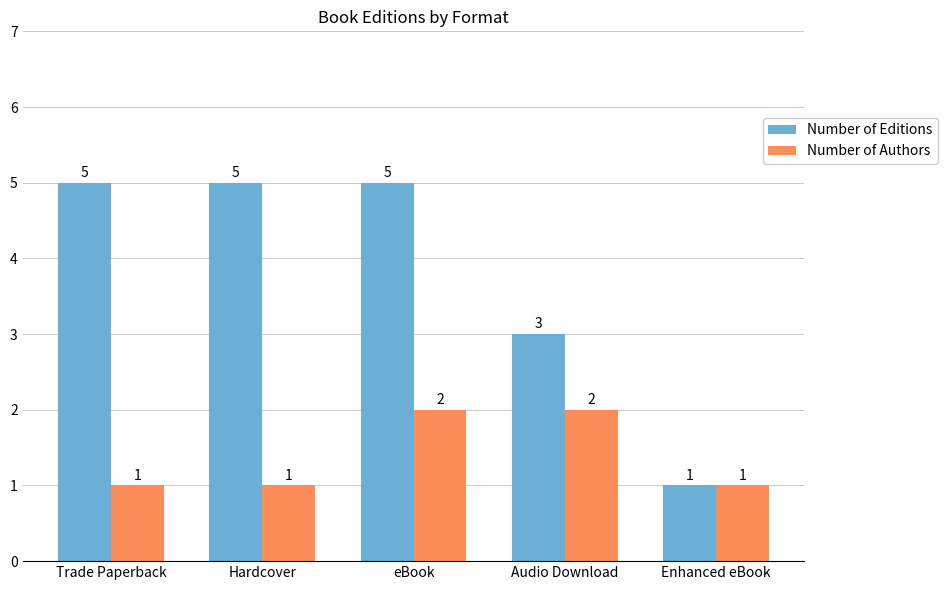

List the series in order of their peak value, highest first.

Number of Editions, Number of Authors